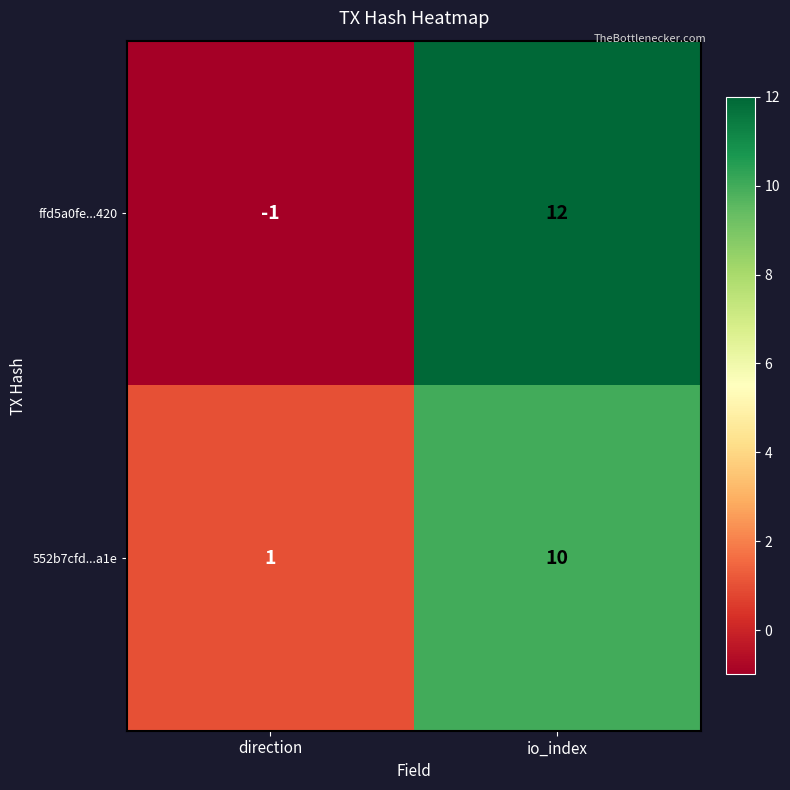

Read the 552b7cfd...a1e value at io_index.

10